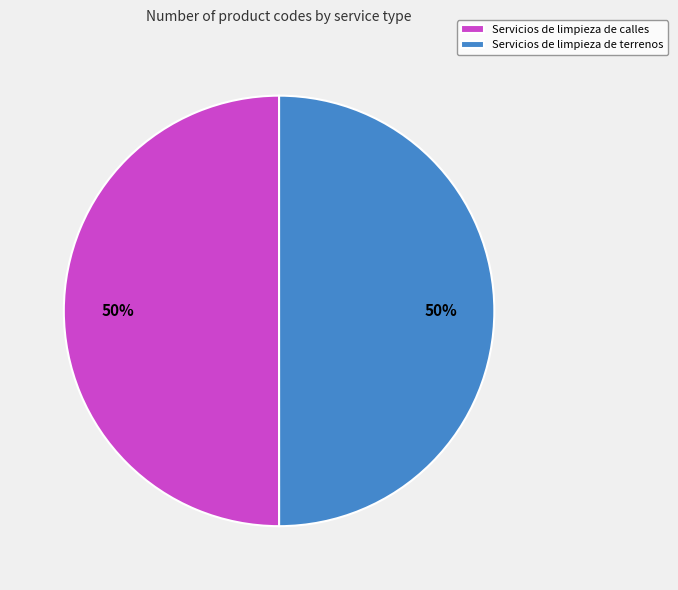

To the nearest percent, what is the combined percentage of Servicios de limpieza de terrenos and Servicios de limpieza de calles?

100%